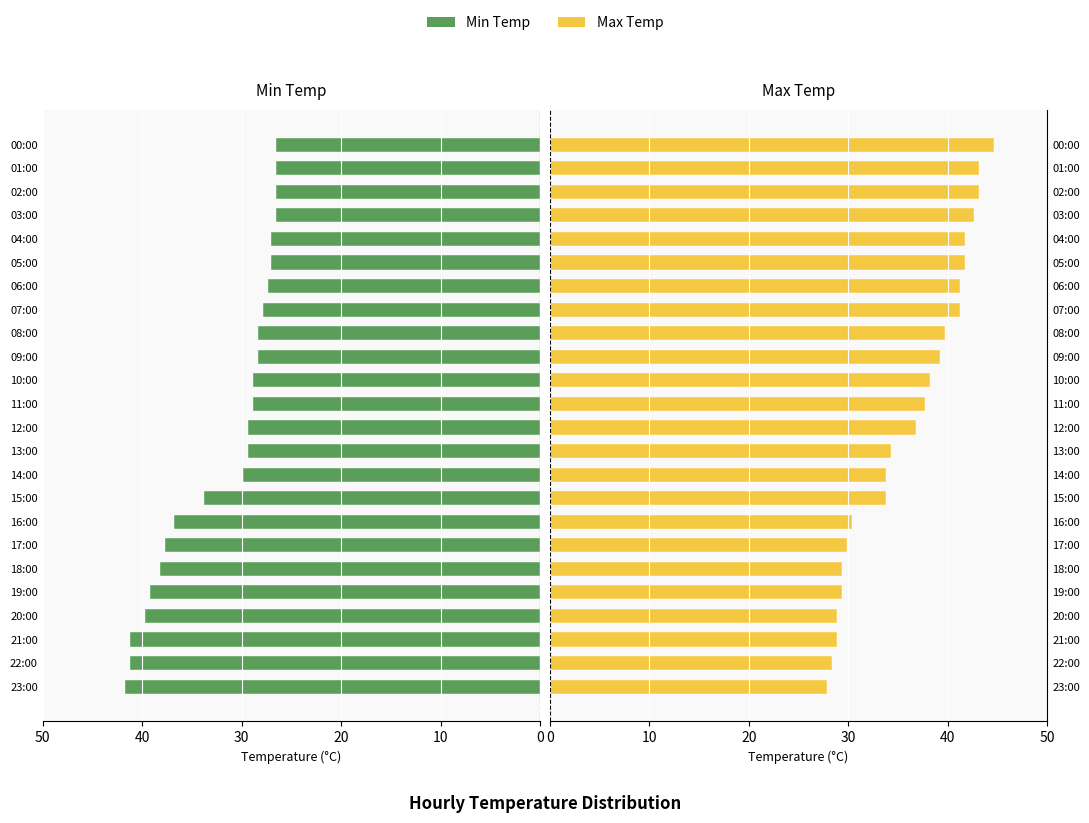

Rank the series by their maximum value, from highest to lowest.

Max Temp, Min Temp